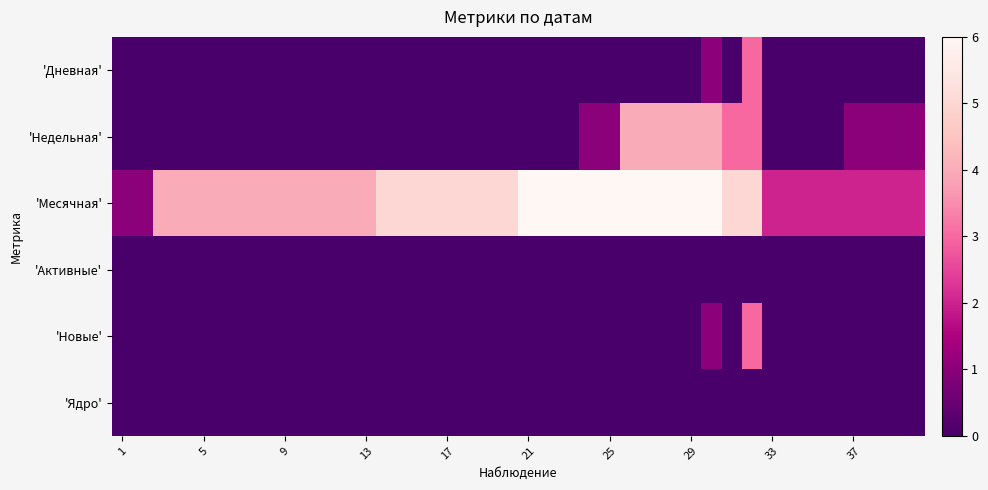

Reading left to right, transcribe all the data shown in this chart.

'Дневная': 0	0	0	0	0	0	0	0	0	0	0	0	0	0	0	0	0	0	0	0	0	0	0	0	0	0	0	0	0	1	0	3	0	0	0	0	0	0	0	0
'Недельная': 0	0	0	0	0	0	0	0	0	0	0	0	0	0	0	0	0	0	0	0	0	0	0	1	1	4	4	4	4	4	3	3	0	0	0	0	1	1	1	1
'Месячная': 1	1	4	4	4	4	4	4	4	4	4	4	4	5	5	5	5	5	5	5	6	6	6	6	6	6	6	6	6	6	5	5	2	2	2	2	2	2	2	2
'Активные': 0	0	0	0	0	0	0	0	0	0	0	0	0	0	0	0	0	0	0	0	0	0	0	0	0	0	0	0	0	0	0	0	0	0	0	0	0	0	0	0
'Новые': 0	0	0	0	0	0	0	0	0	0	0	0	0	0	0	0	0	0	0	0	0	0	0	0	0	0	0	0	0	1	0	3	0	0	0	0	0	0	0	0
'Ядро': 0	0	0	0	0	0	0	0	0	0	0	0	0	0	0	0	0	0	0	0	0	0	0	0	0	0	0	0	0	0	0	0	0	0	0	0	0	0	0	0